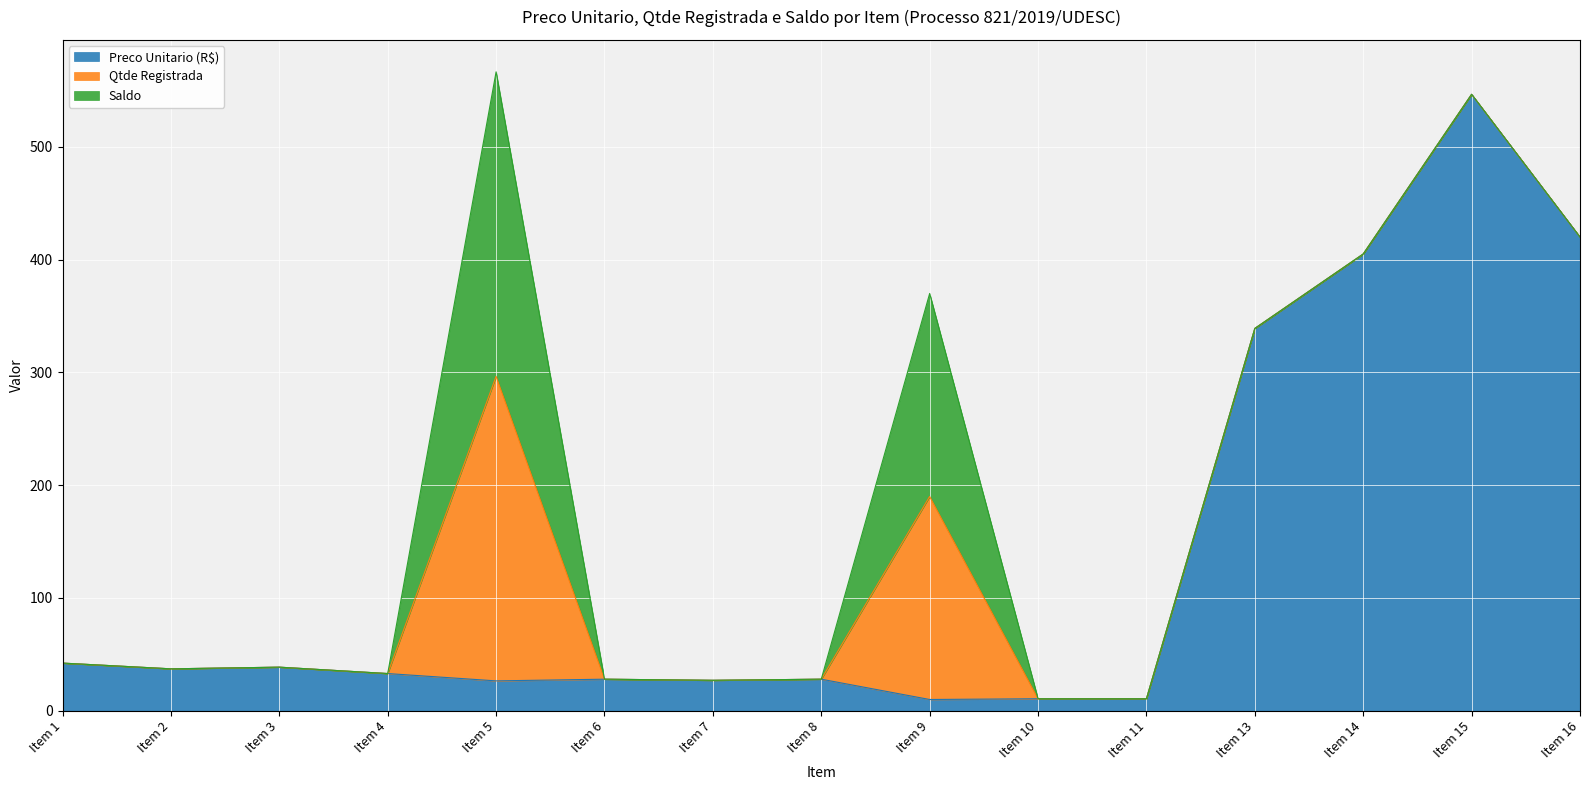

Which label corresponds to the smallest value in the chart?

Item 1